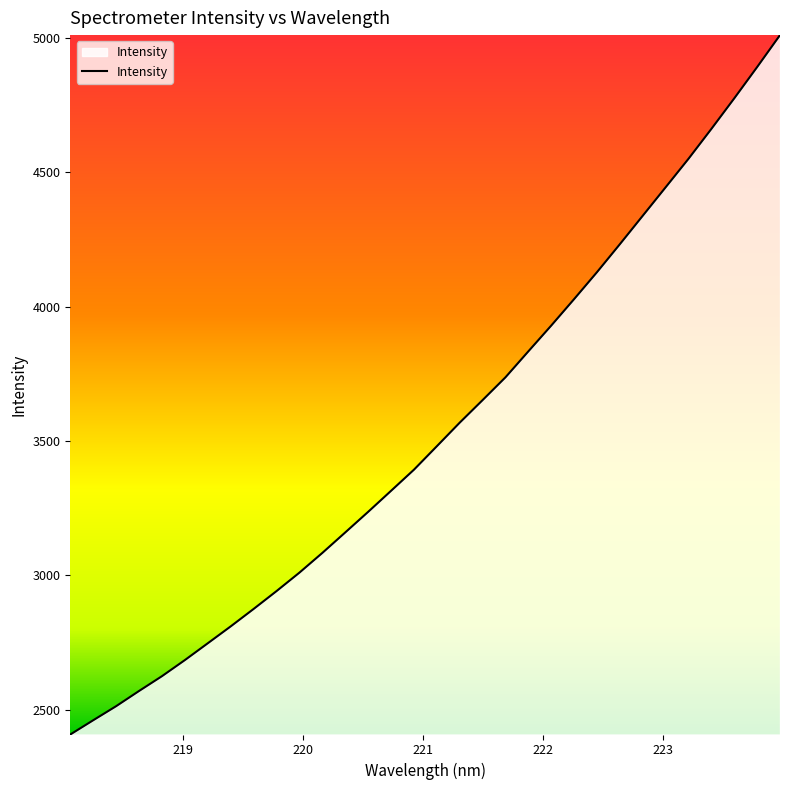

What is the maximum value shown in the chart?

5009.6